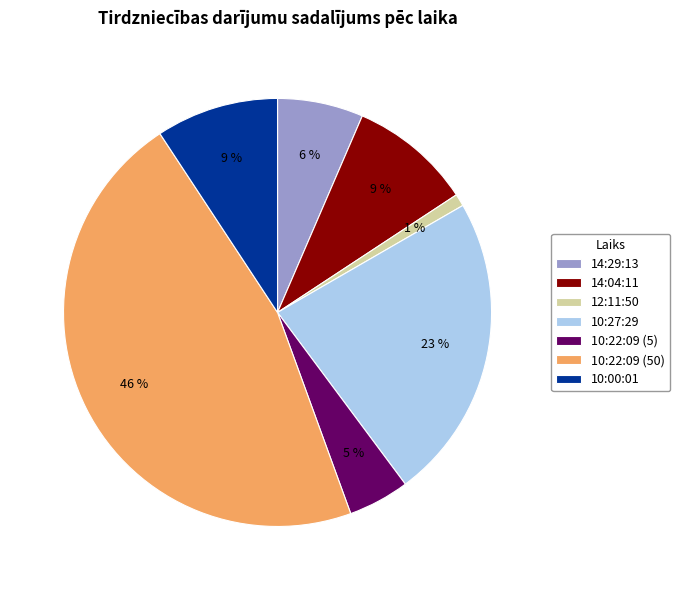

To the nearest percent, what is the combined percentage of 10:22:09 (5) and 14:04:11?

14%